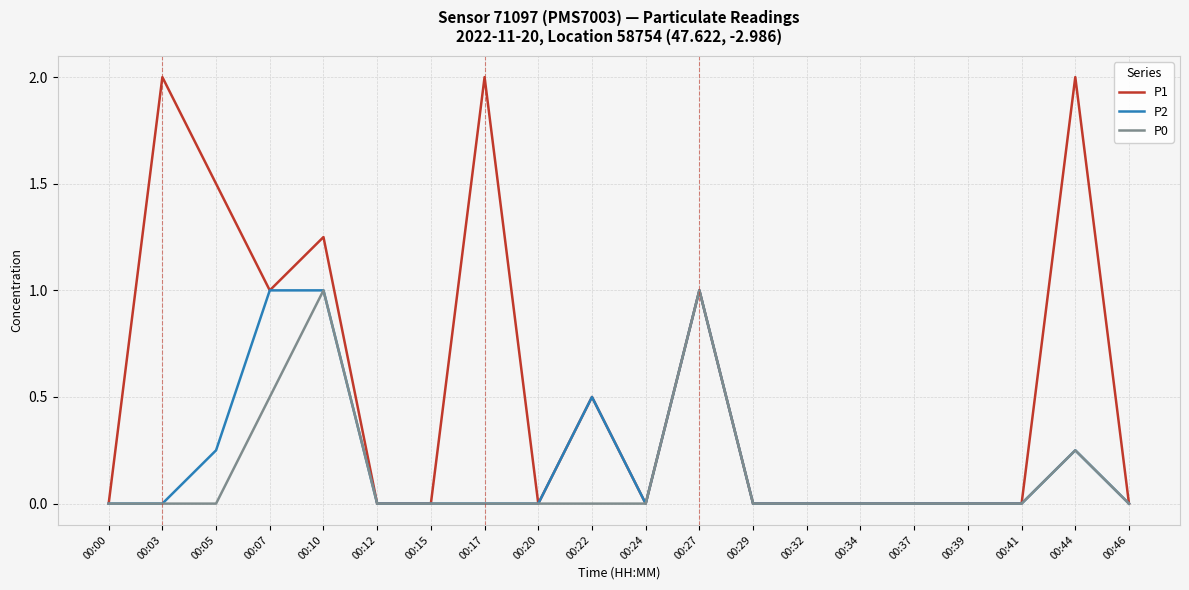

What is the maximum value shown in the chart?

2.0